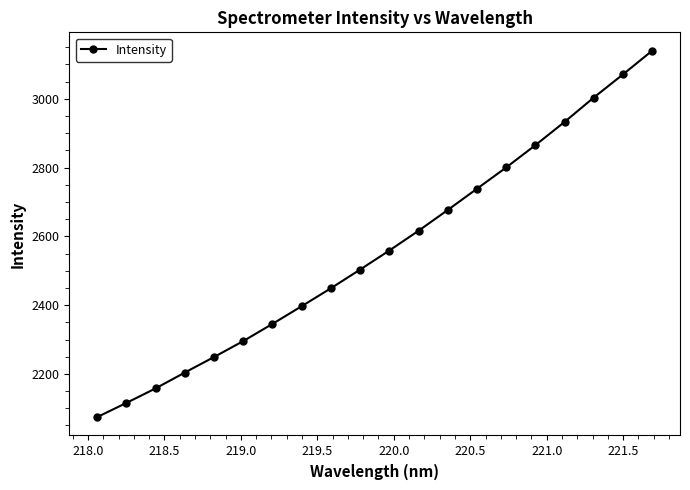

What is the difference between the maximum and minimum values?

1065.7